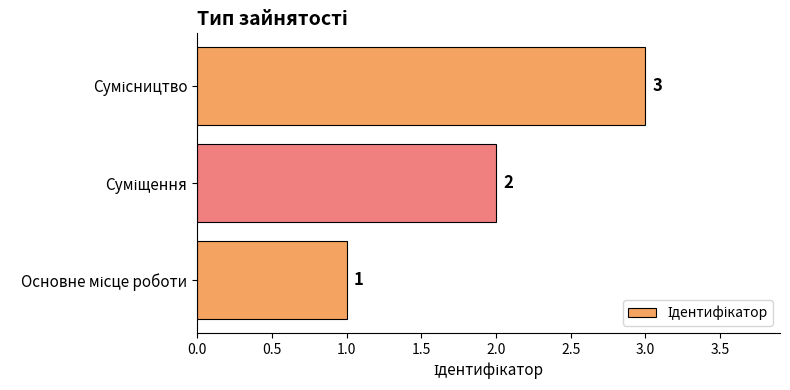

What is the maximum value shown in the chart?

3